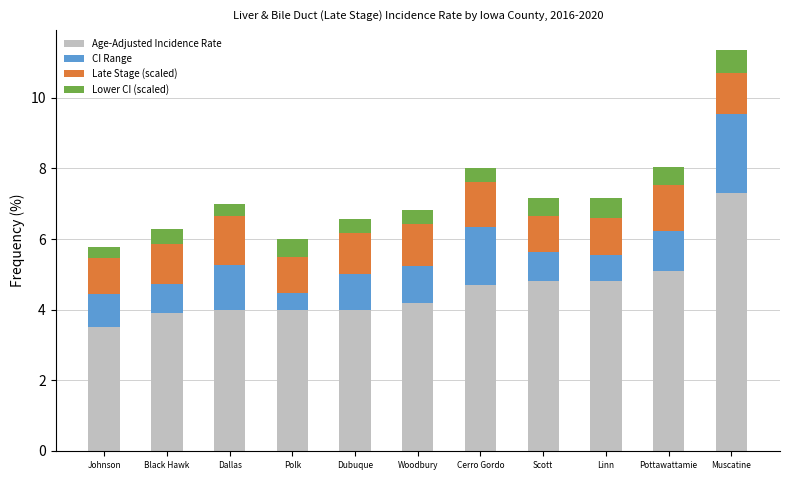

What is the average value of the Age-Adjusted Incidence Rate series?

4.6